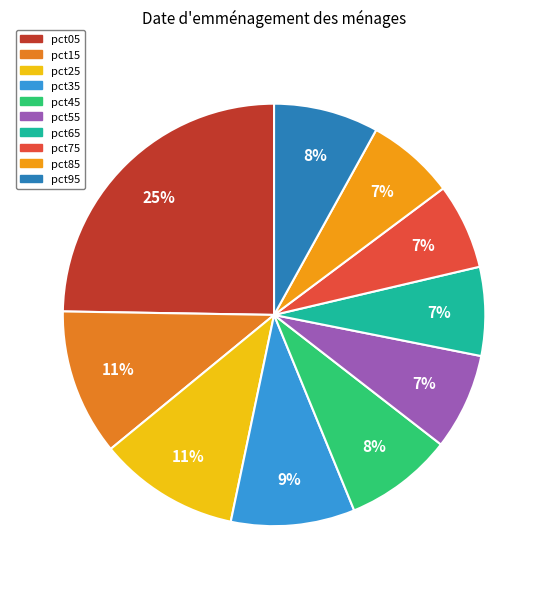

To the nearest percent, what portion does pct55 represent?

7%